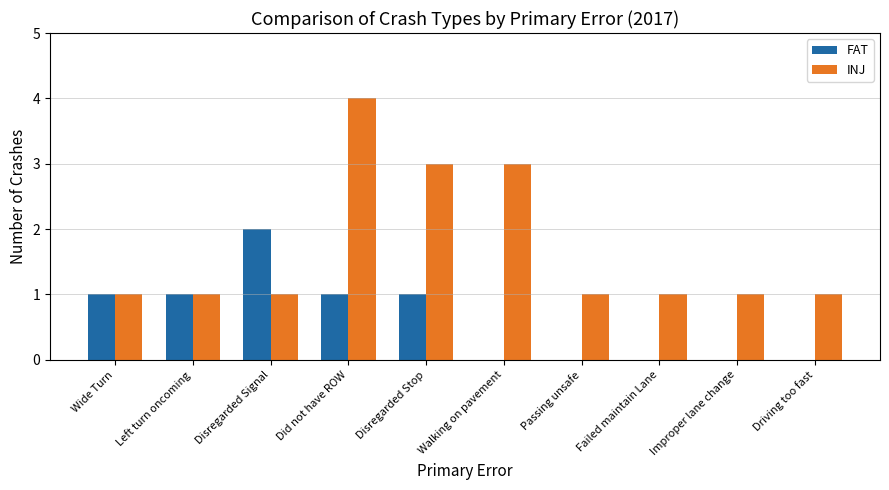

What is the greatest value displayed?

4